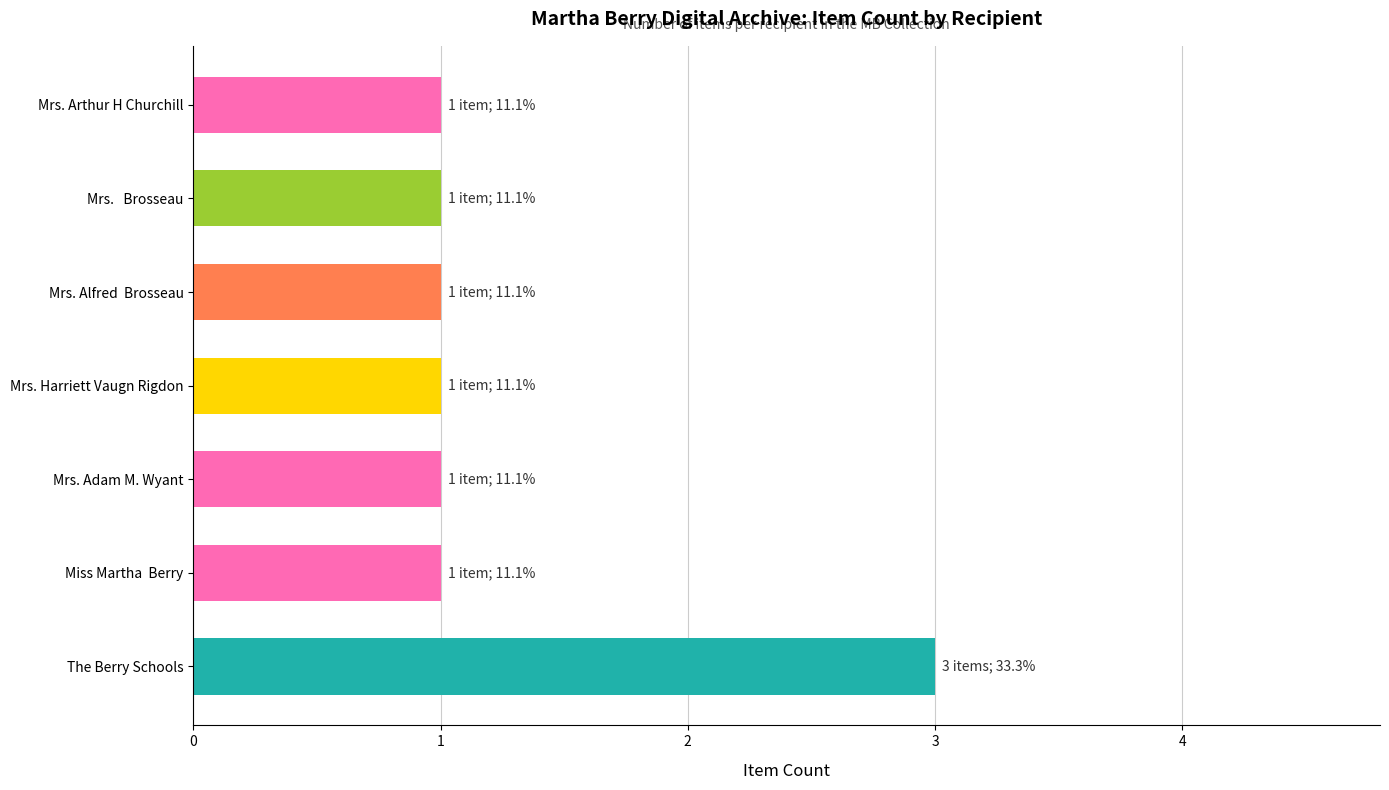

The chart shows a value of 1 at Mrs. Arthur H Churchill. True or false?

True